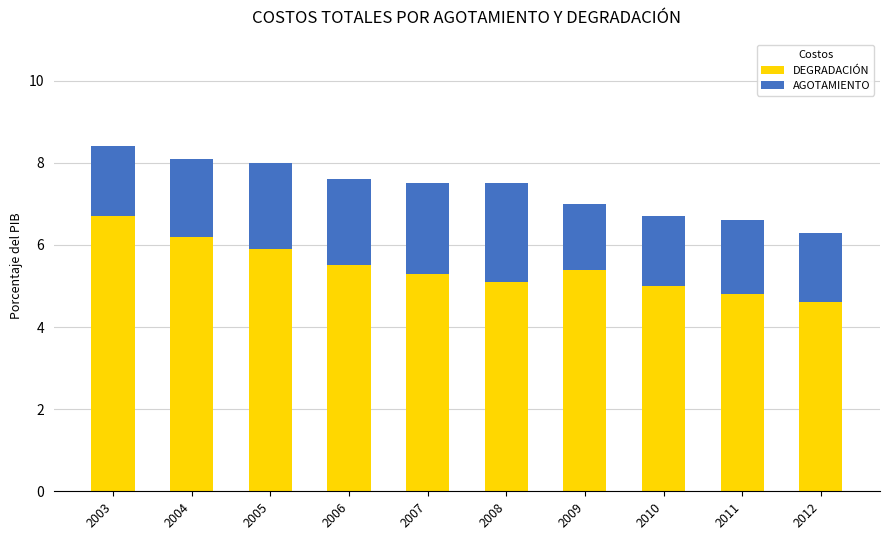

At which label does DEGRADACIÓN reach its peak?

2003